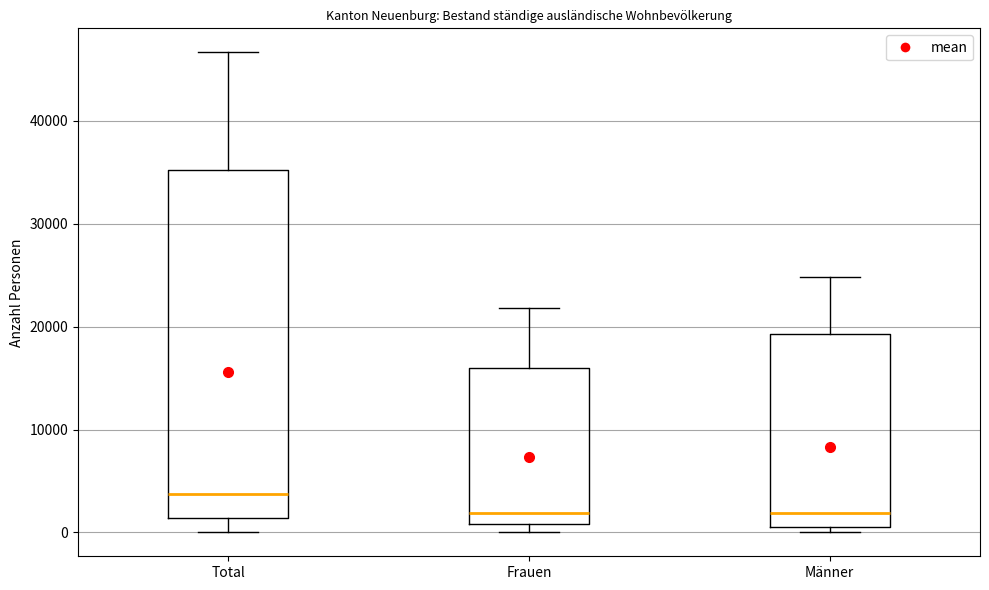

Where is the lower edge of the box for Frauen on the y-axis? The values are not printed on the chart, so give them approximately, as read against the axis.

1000